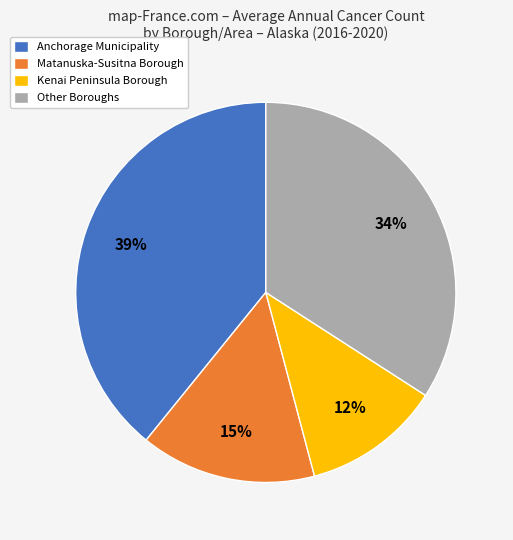

To the nearest percent, what is the combined percentage of Kenai Peninsula Borough and Anchorage Municipality?

51%